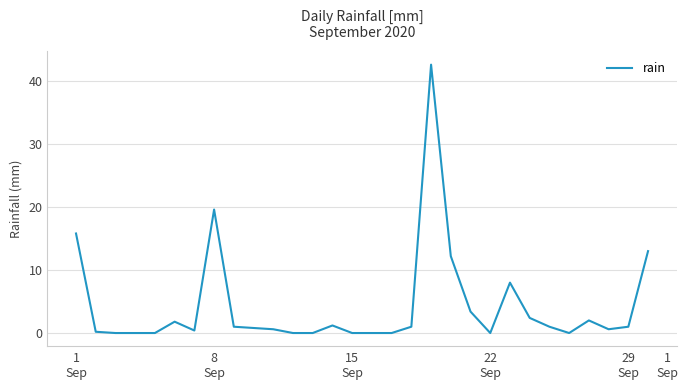

What is the difference between the maximum and minimum values?

42.6